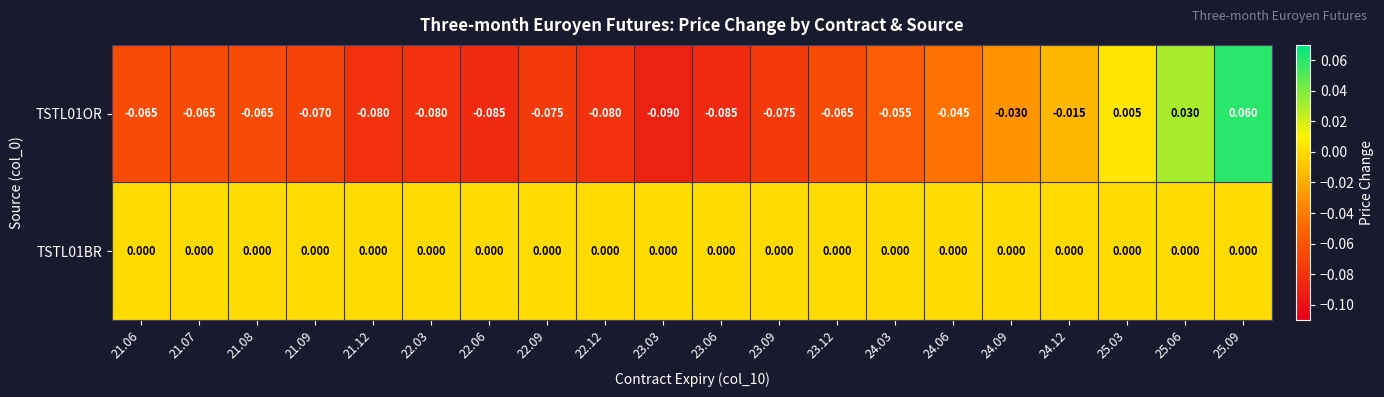

Which series has the largest total across all categories?

TSTL01BR